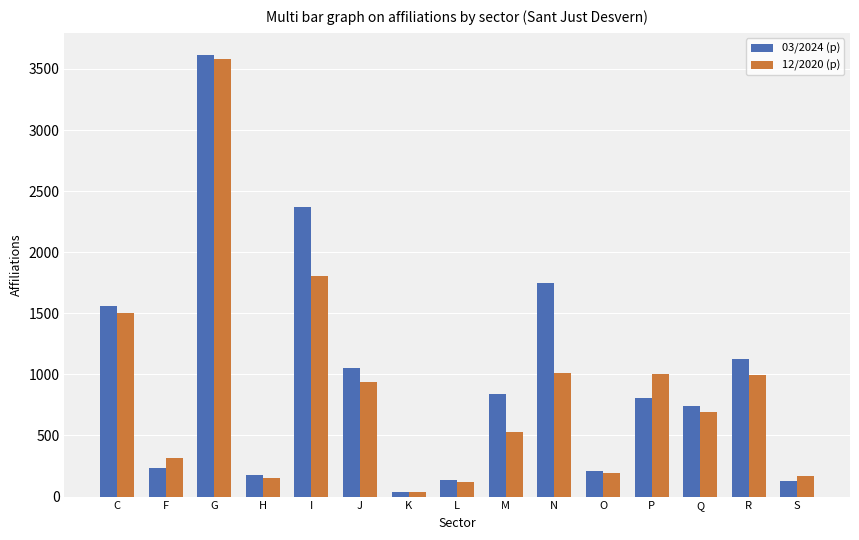

What is the sum of all 03/2024 (p) values?

14785